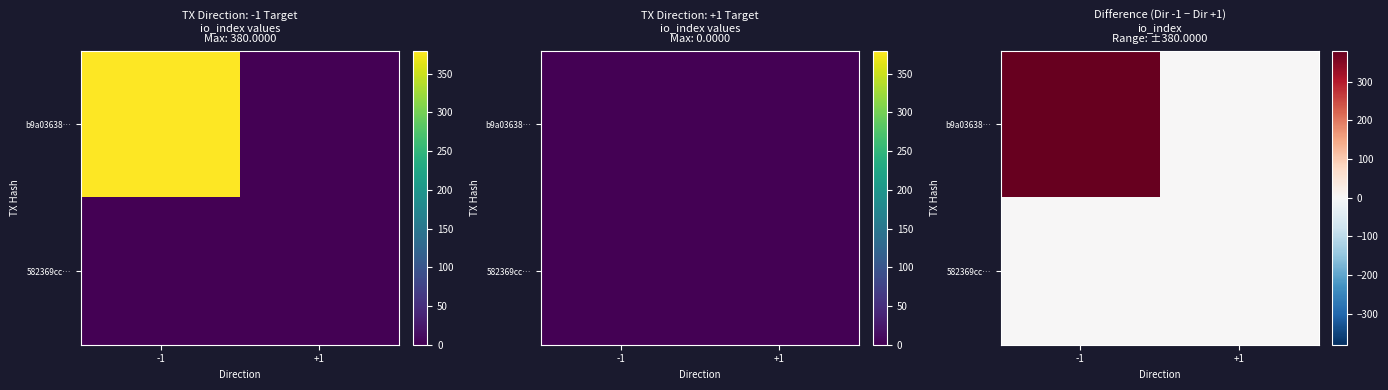

At how many categories does at least one series exceed 331?

1